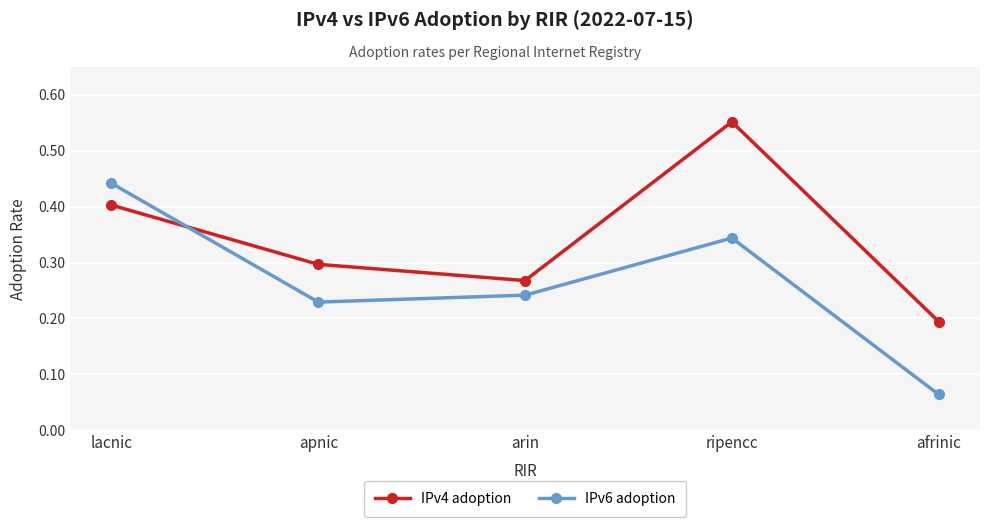

What are all the series names shown in the legend?

IPv4 adoption, IPv6 adoption